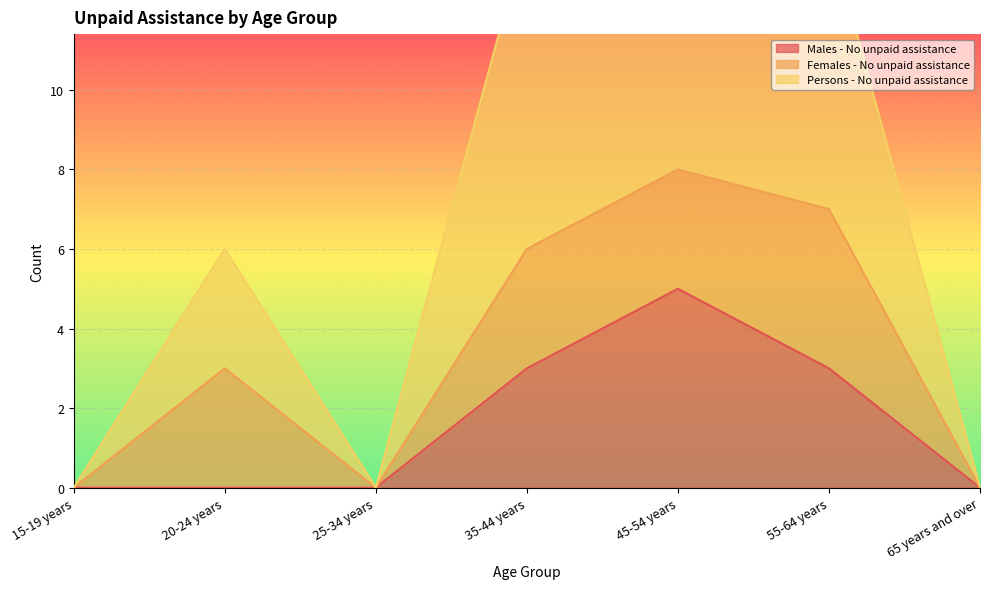

Is it true that Males - No unpaid assistance equals 5 at 45-54 years?

True